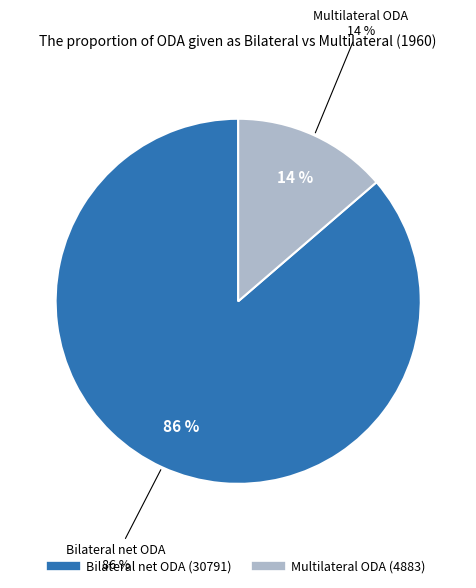

What percentage is the Bilateral net ODA slice, to the nearest percent?

86%